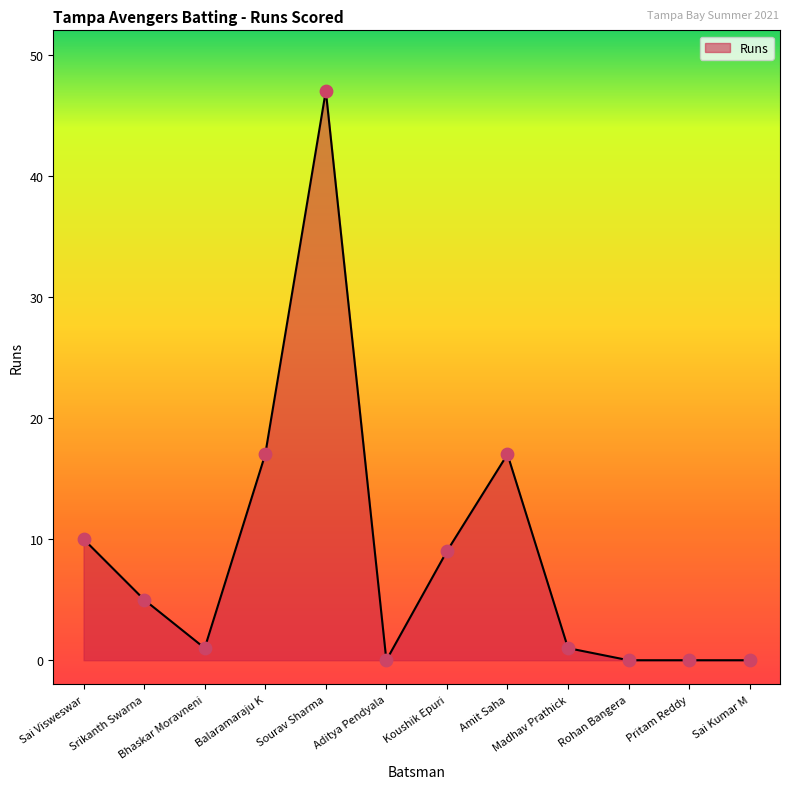

What is the ratio of the value at Balaramaraju K to the value at Sai Visweswar?

1.7